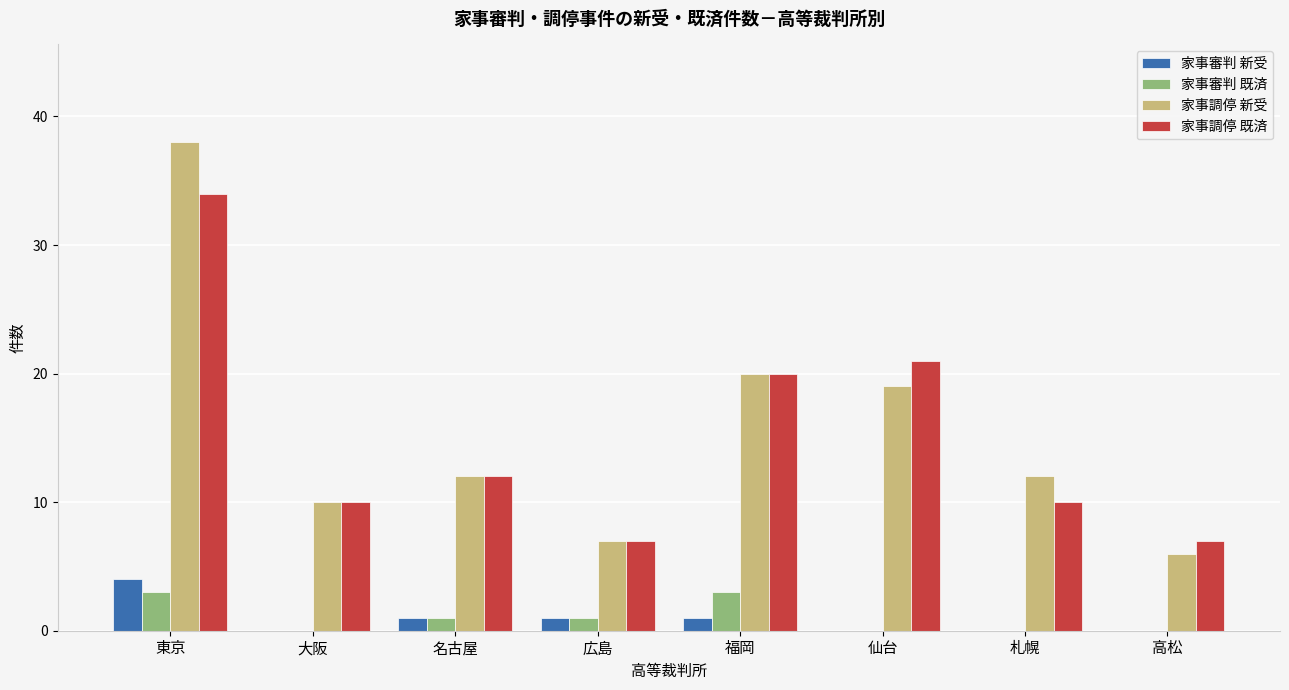

What are all the series names shown in the legend?

家事審判 新受, 家事審判 既済, 家事調停 新受, 家事調停 既済